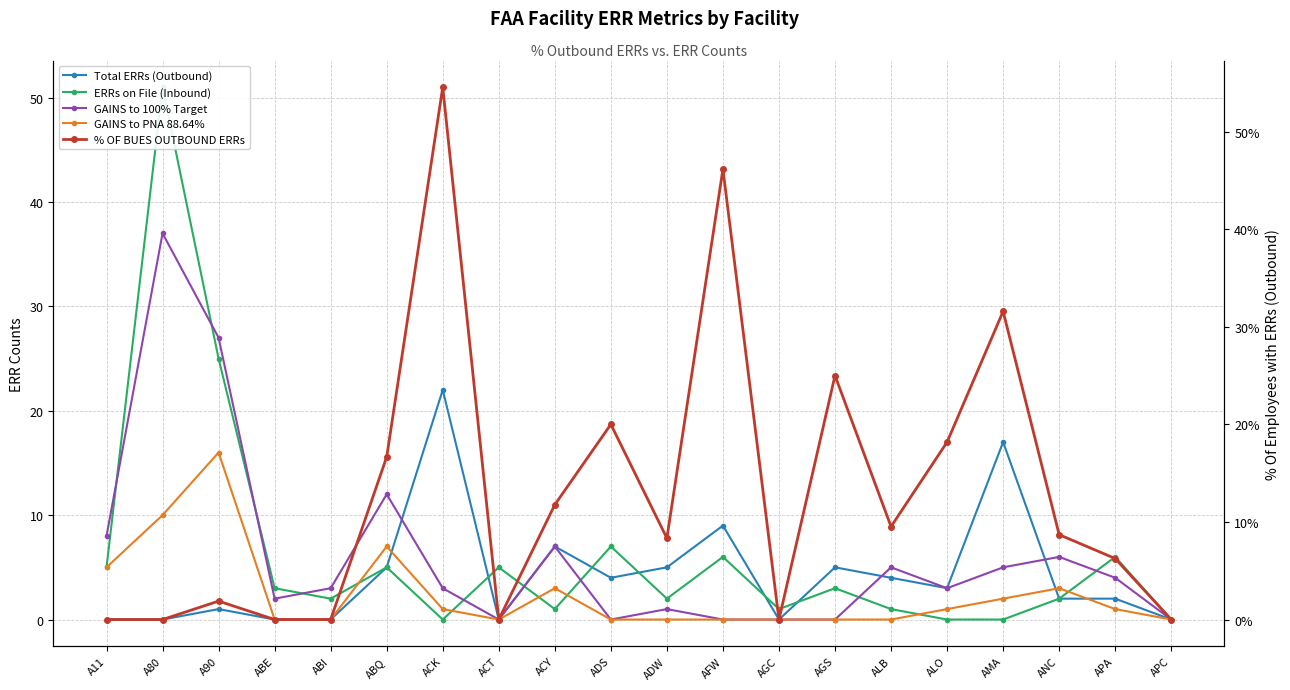

Between ADW and APA, which series saw the biggest shift?

ERRs on File (Inbound)